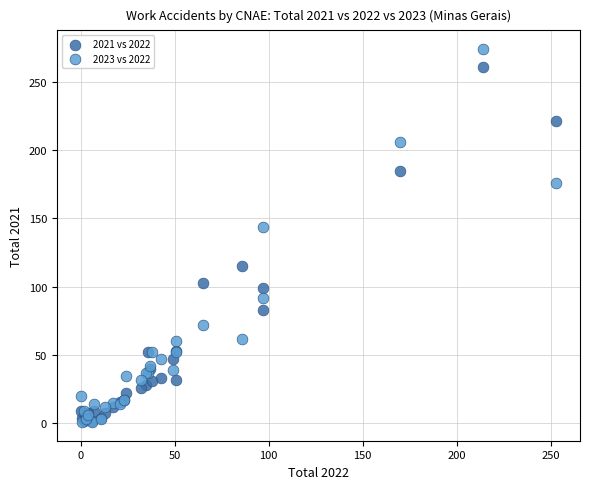

Across all series, what Y value is closest to 137?

144